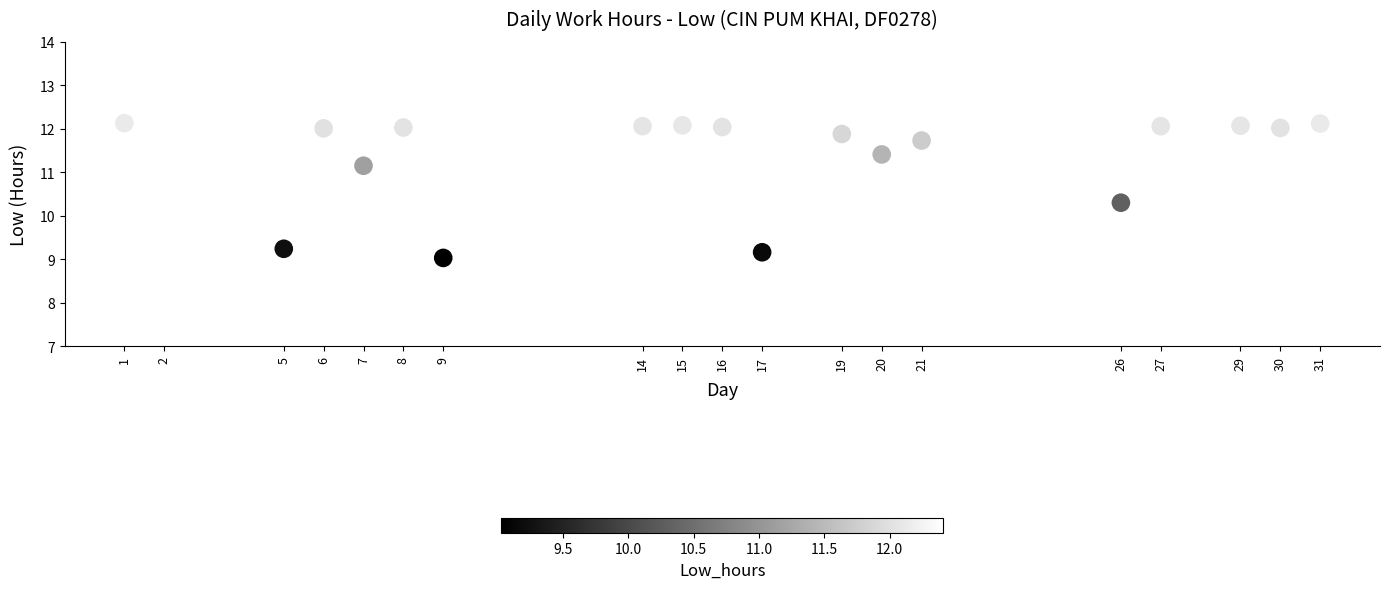

What Y value in the scatter plot is closest to 10?

10.3